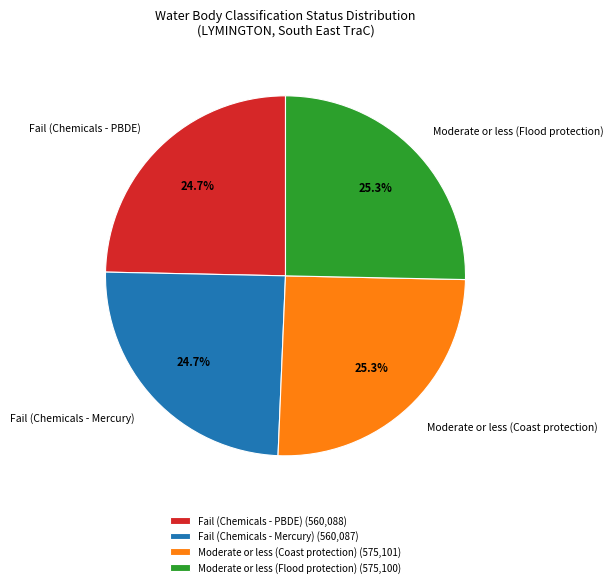

How many slices are in this pie chart?

4